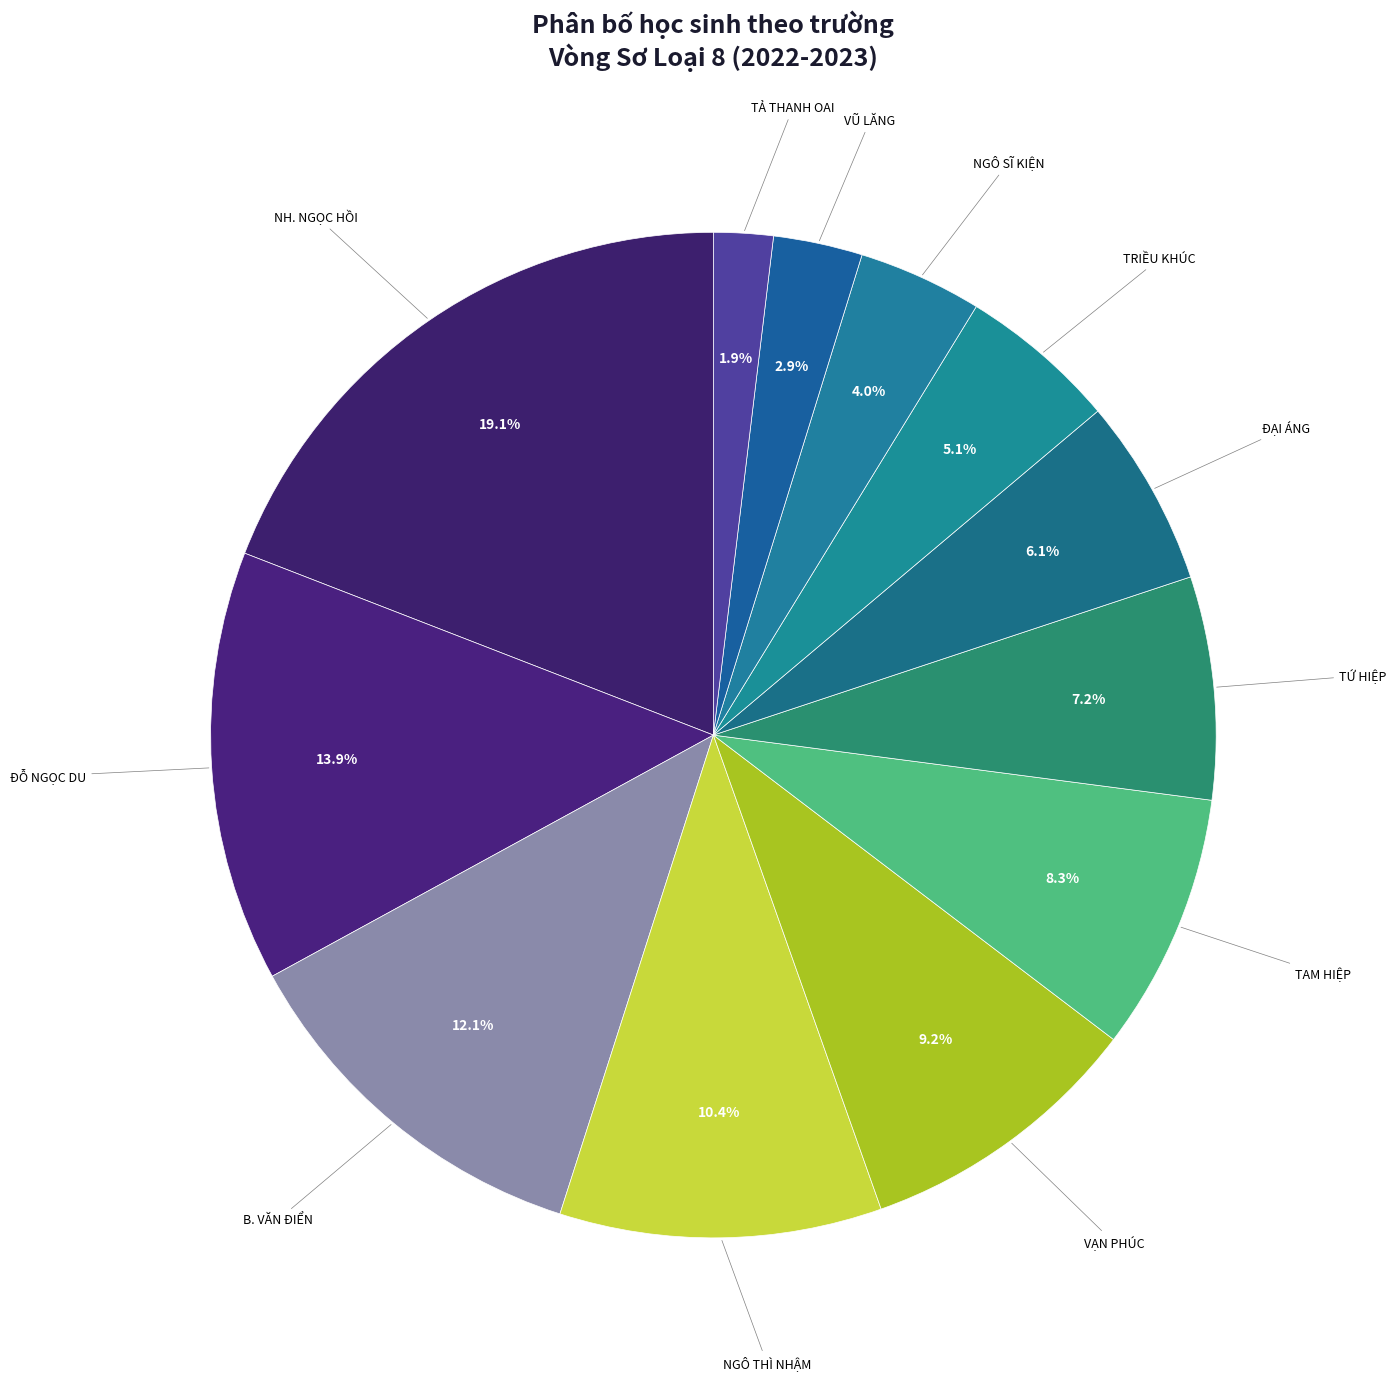

How many segments does this pie chart have?

12